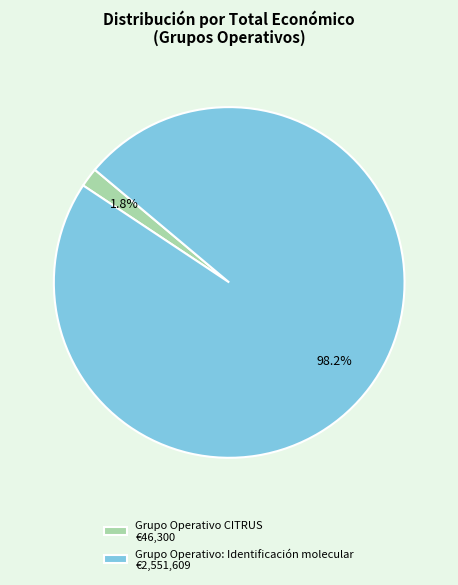

Which slice is the smallest?

Grupo Operativo CITRUS